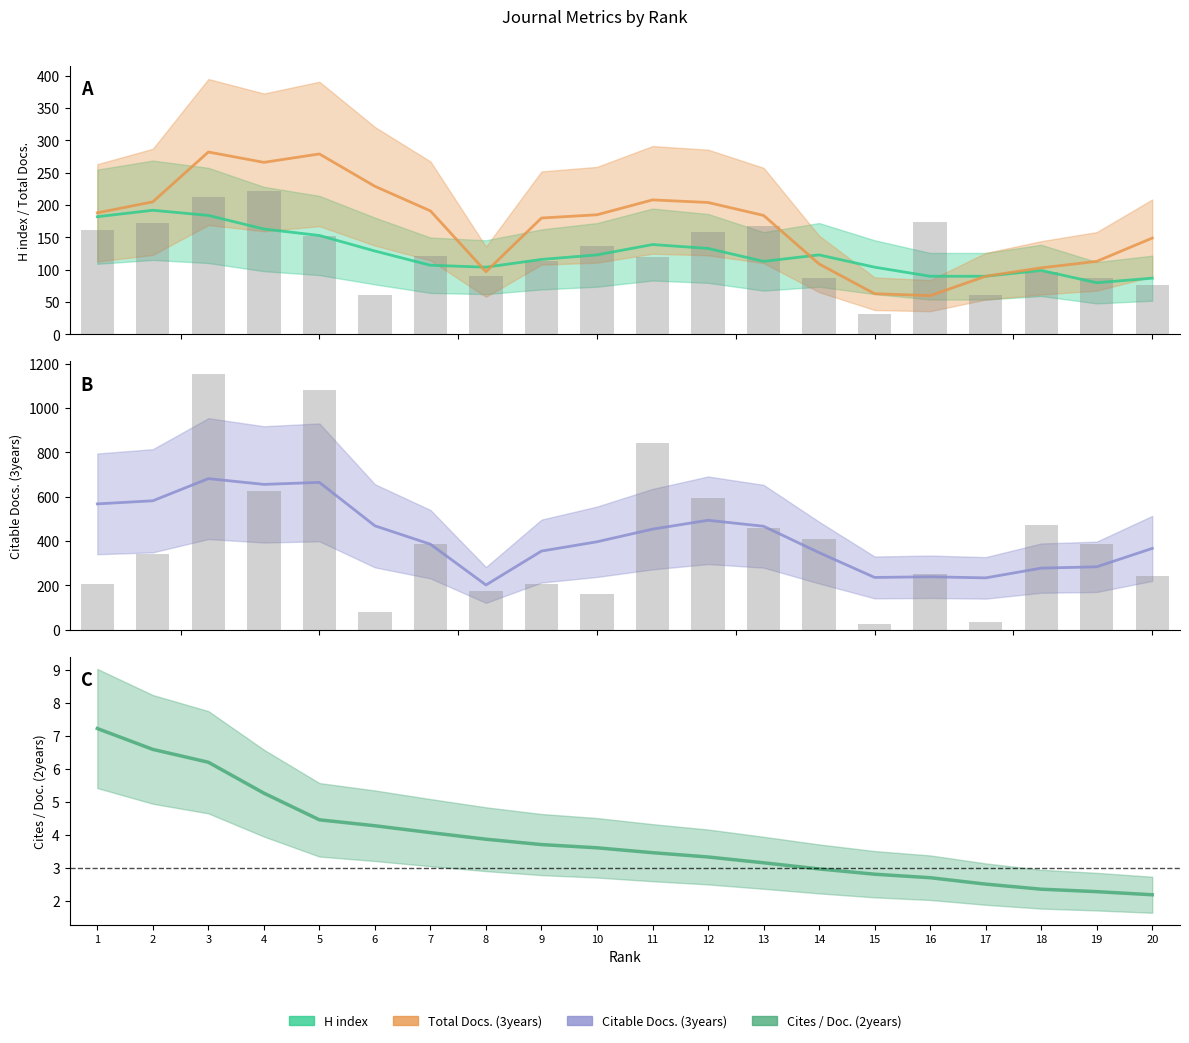

What is the lowest value of the H index series?

80.0